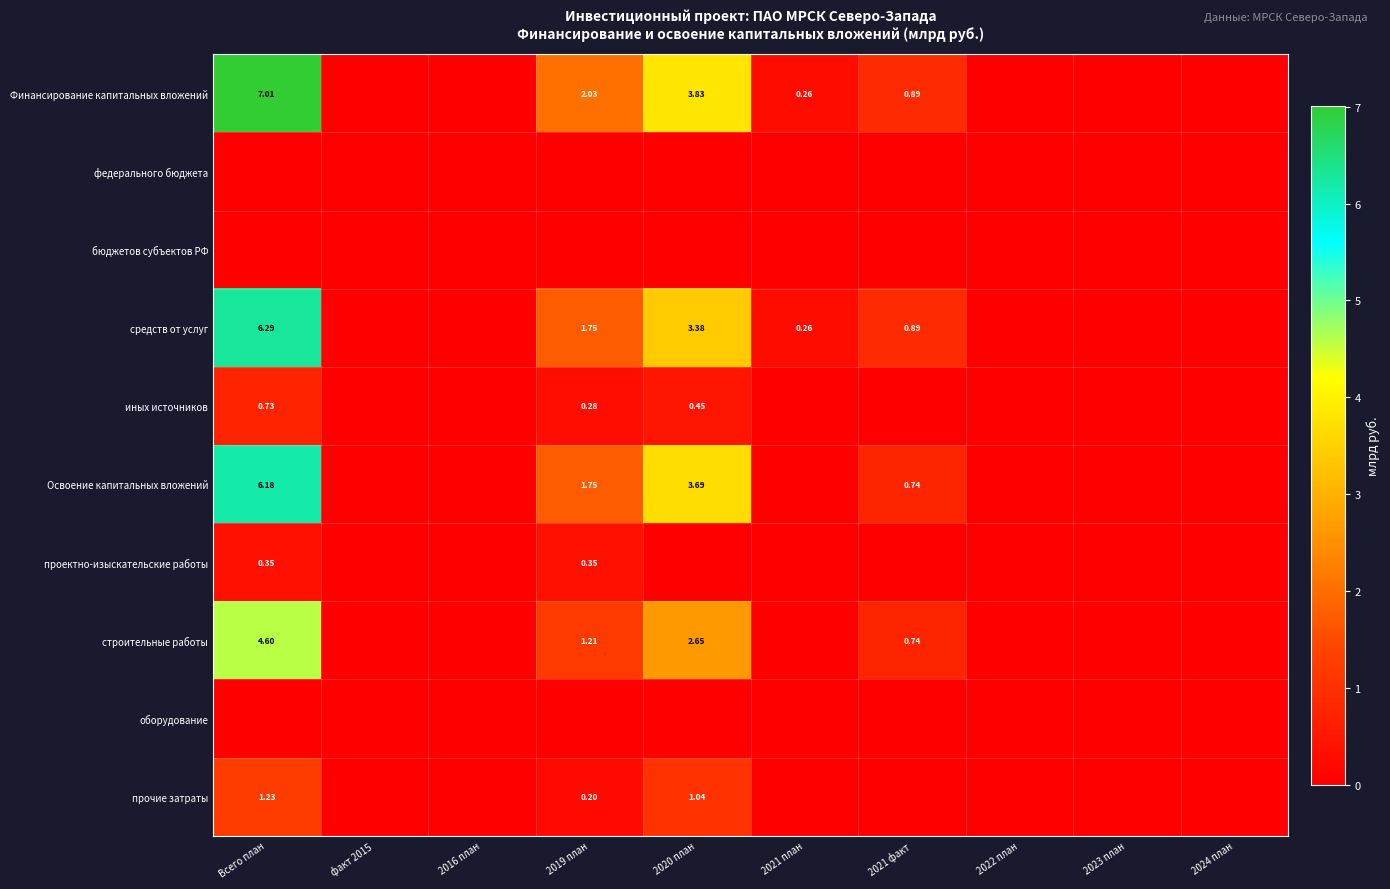

Is it true that оборудование equals 0.0 at 2021 план?

True